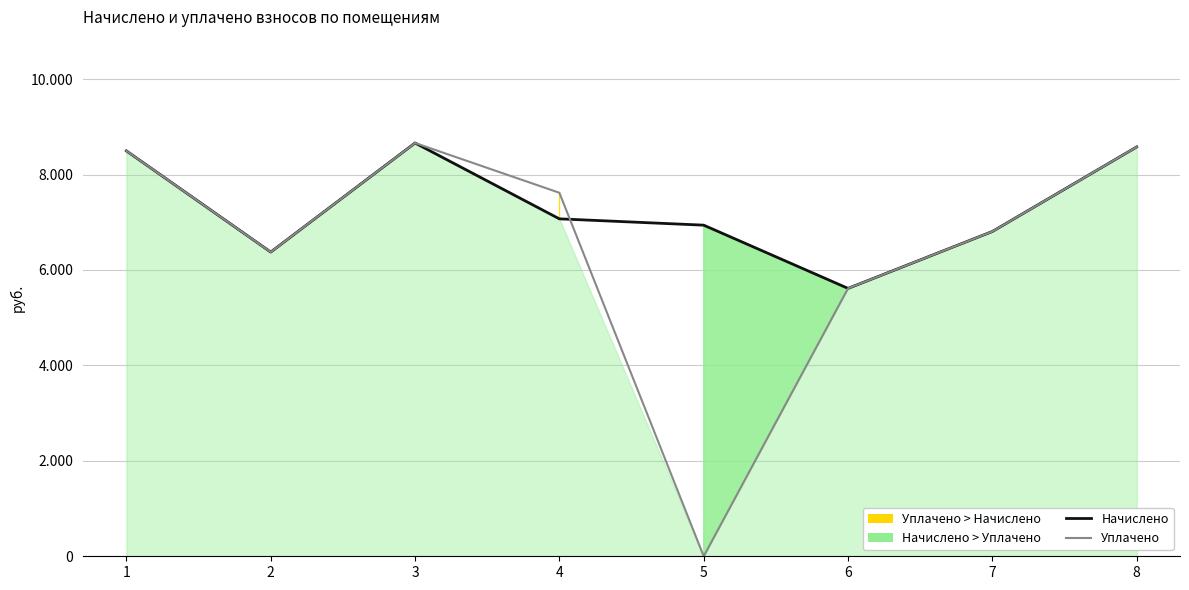

What is the maximum value for Уплачено?

8660.9